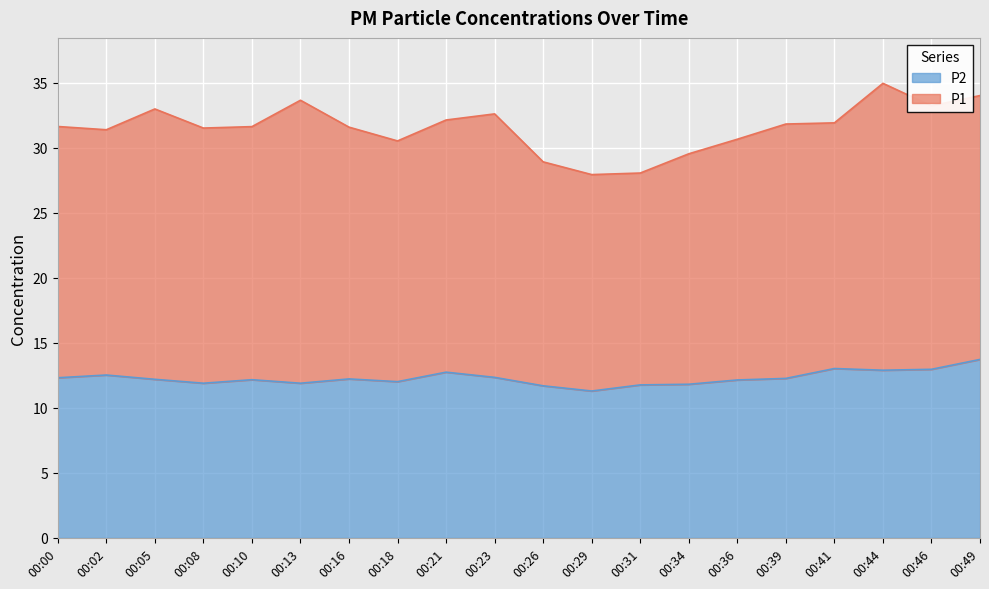

Where is the data nearest to the value 12?

00:18